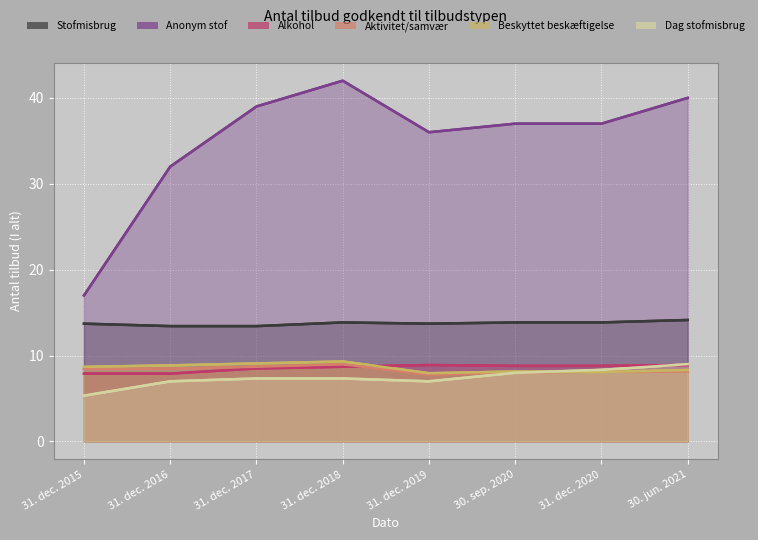

What is the maximum value for Aktivitets- og samværstilbud (I alt)?

9.0